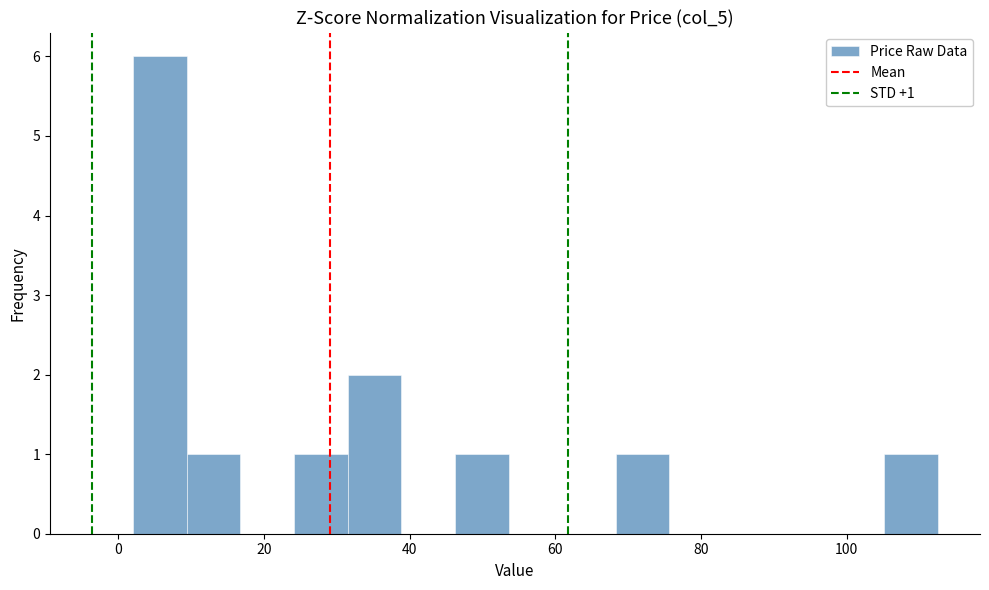

Read against the x-axis, roughly where is the centre of the tallest bar?

6